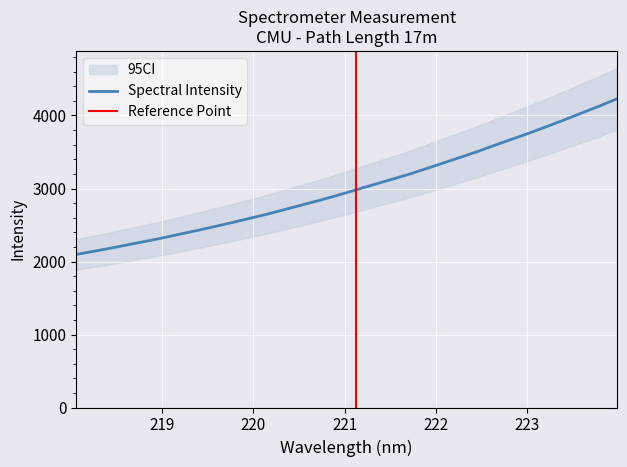

Rank the categories by value from lowest to highest.

218.0596, 218.2508, 218.442, 218.6332, 218.8244, 219.0156, 219.2067, 219.3979, 219.589, 219.7801, 219.9712, 220.1623, 220.3533, 220.5444, 220.7354, 220.9264, 221.1174, 221.3083, 221.4993, 221.6902, 221.8812, 222.0721, 222.263, 222.4538, 222.6447, 222.8355, 223.0264, 223.2172, 223.408, 223.5987, 223.7895, 223.9802